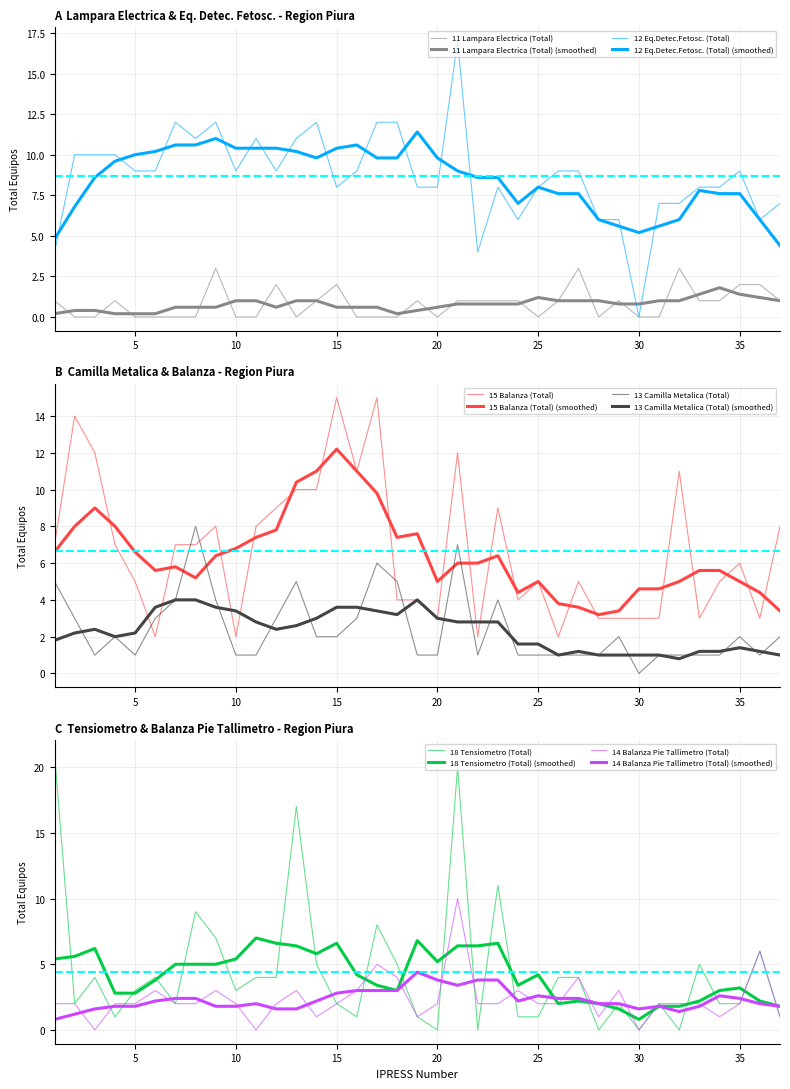

Which has a higher value, 31 or 9?

9